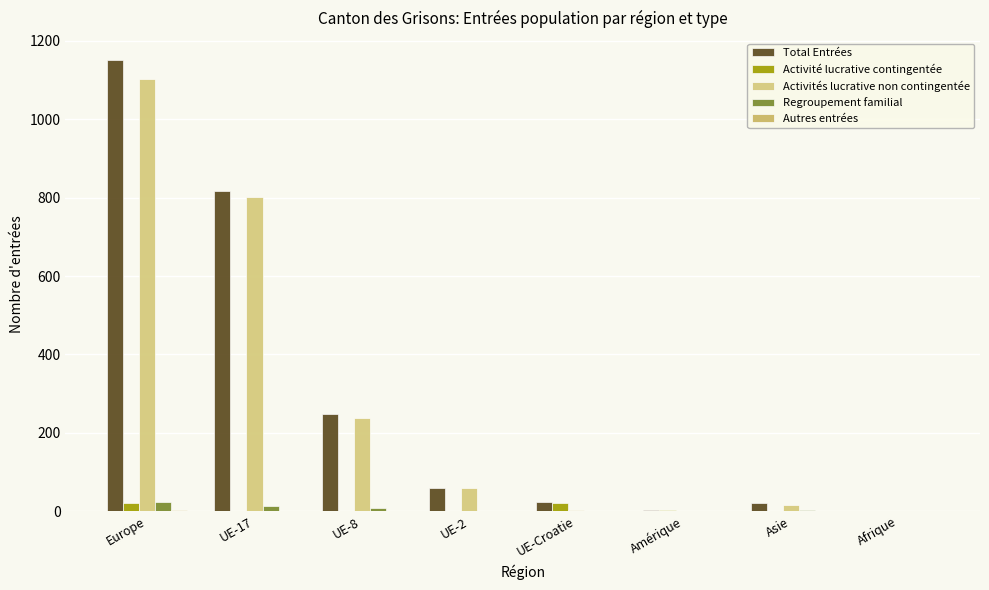

Which category has the highest value across all series?

Europe